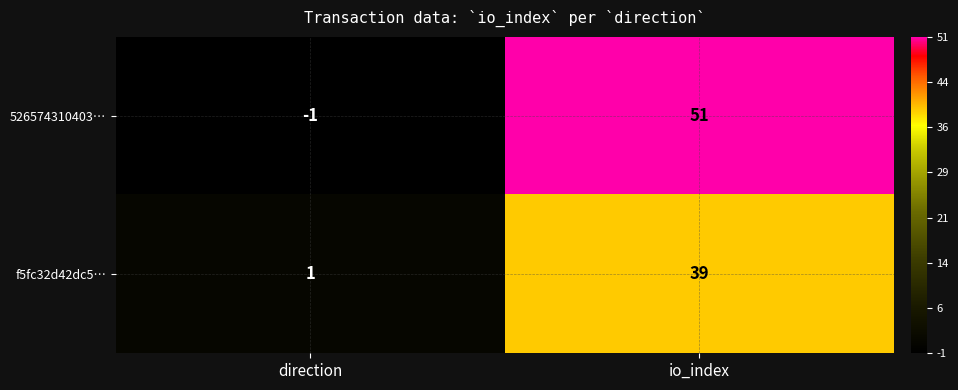

True or false: 526574310403… has a value of 51 at io_index.

True